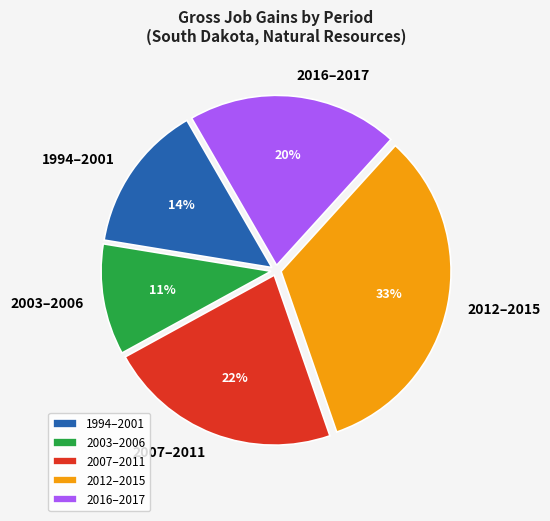

Does 2012–2015 represent more than half of the total?

No